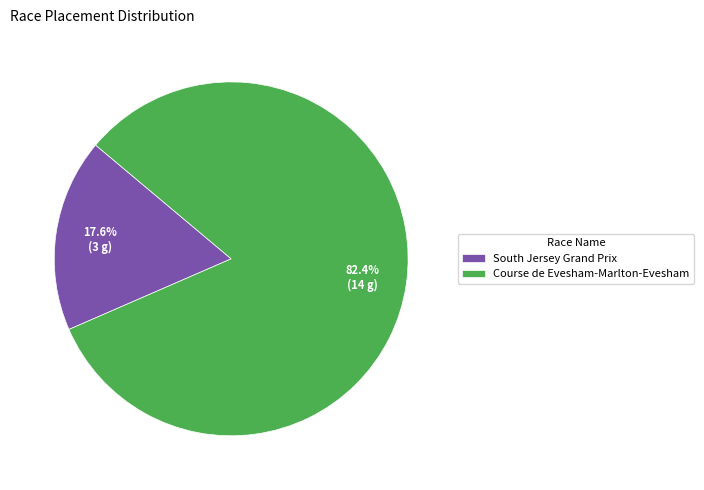

To the nearest percent, what portion does South Jersey Grand Prix represent?

18%